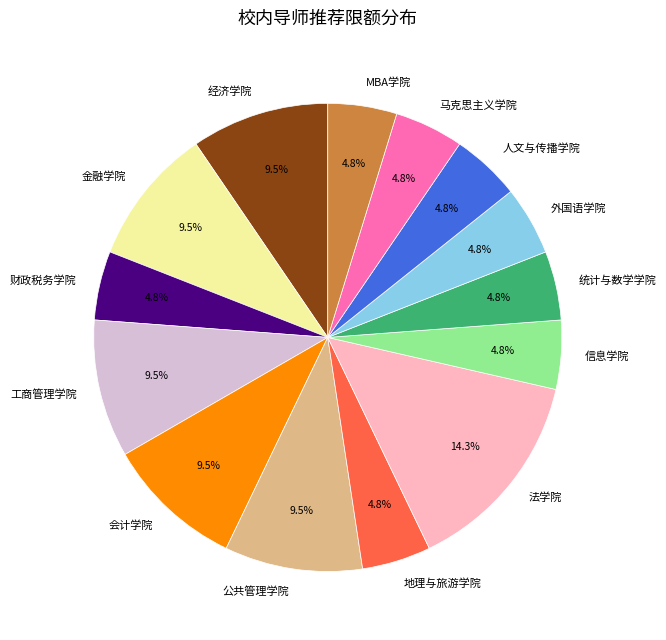

What is the ratio of the value at 金融学院 to the value at 马克思主义学院?

2.0